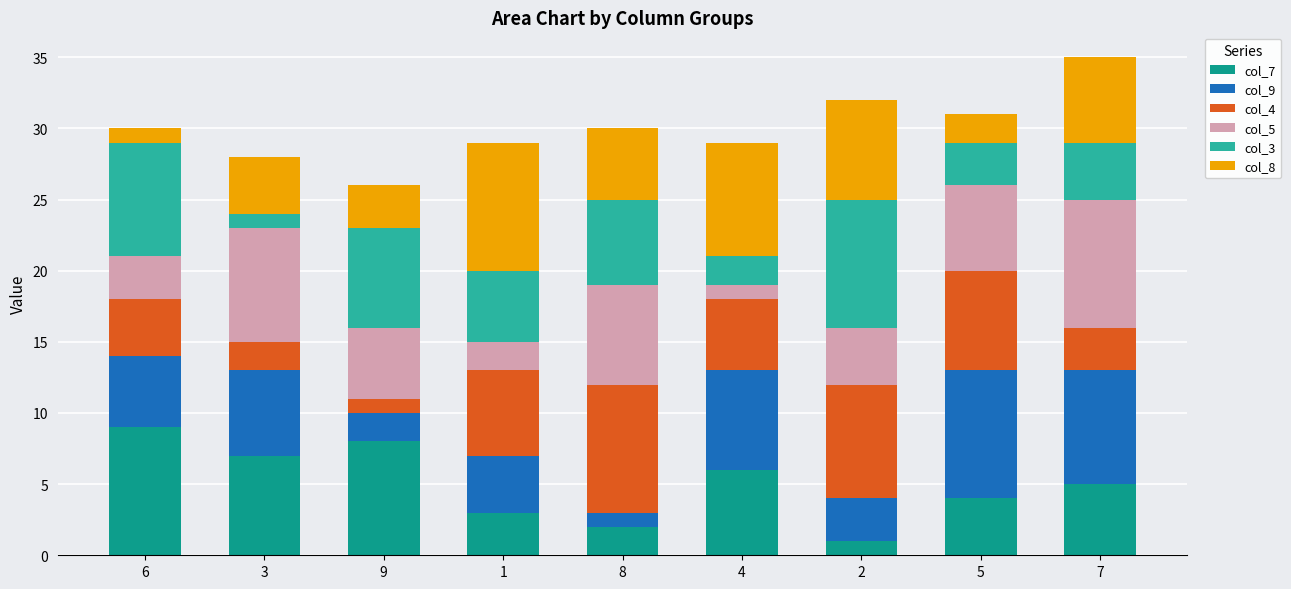

True or false: col_7 has a value of 6 at 4.

True